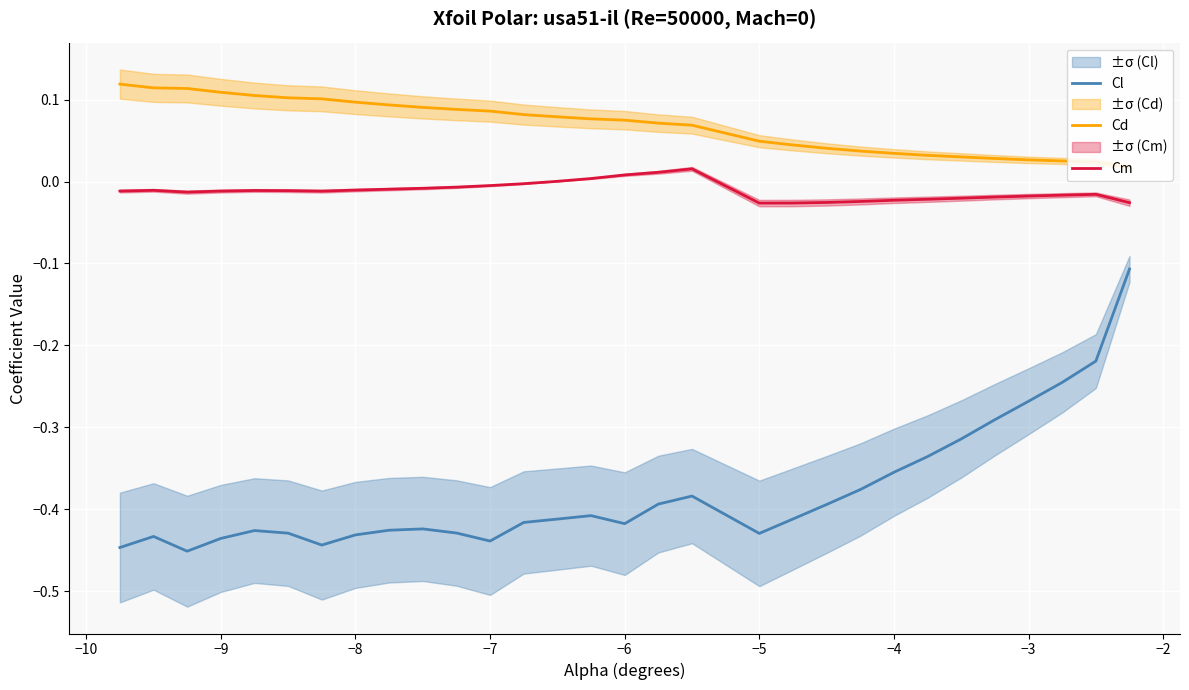

In Cm, how many points are lower than both neighbors (excluding endpoints)?

3